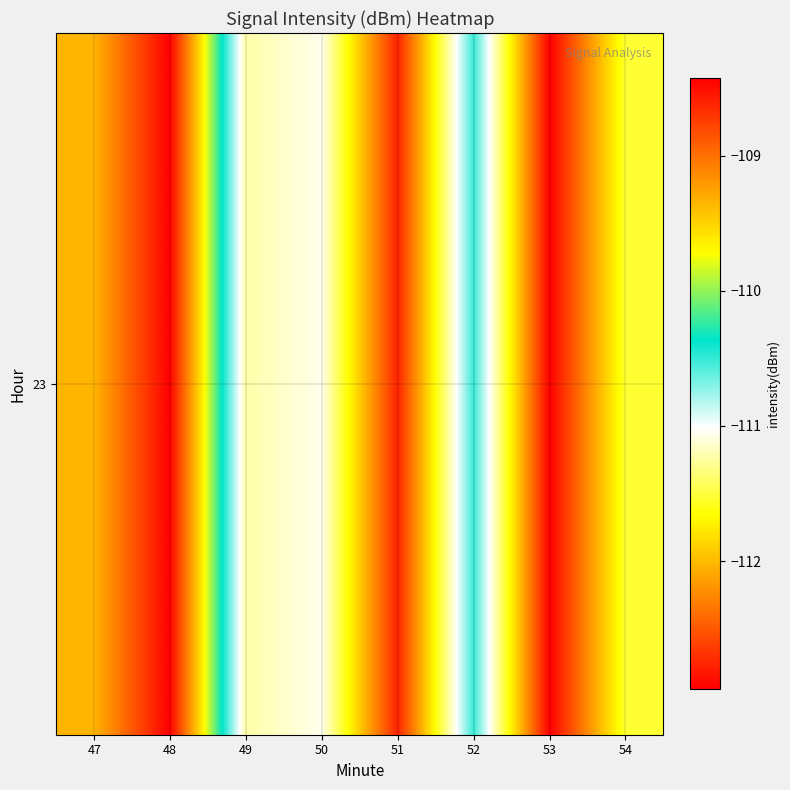

What is the difference between the maximum and minimum values?

4.5